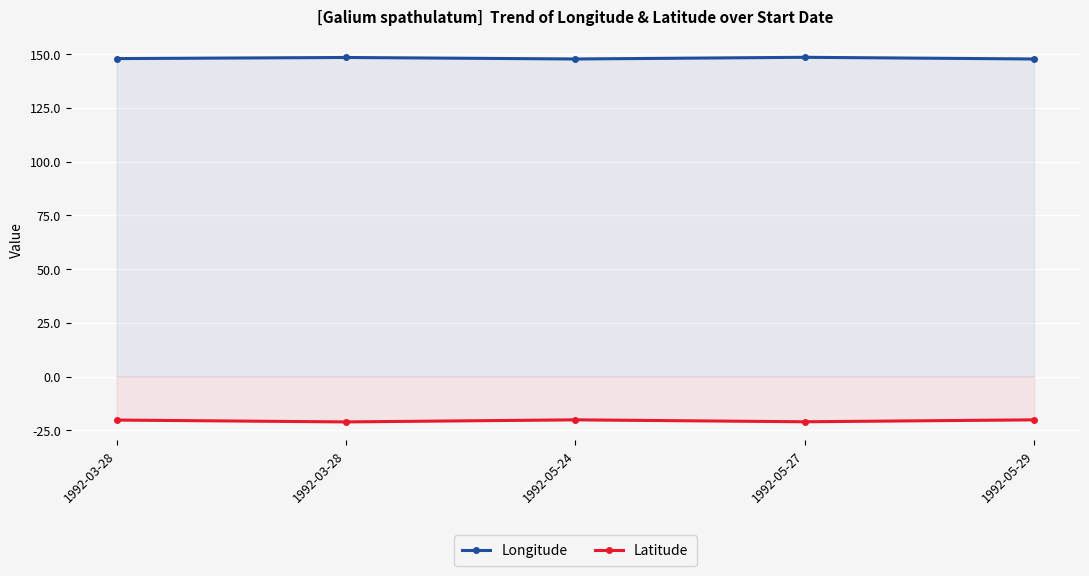

At which category is the sum across all series the highest?

1992-03-28